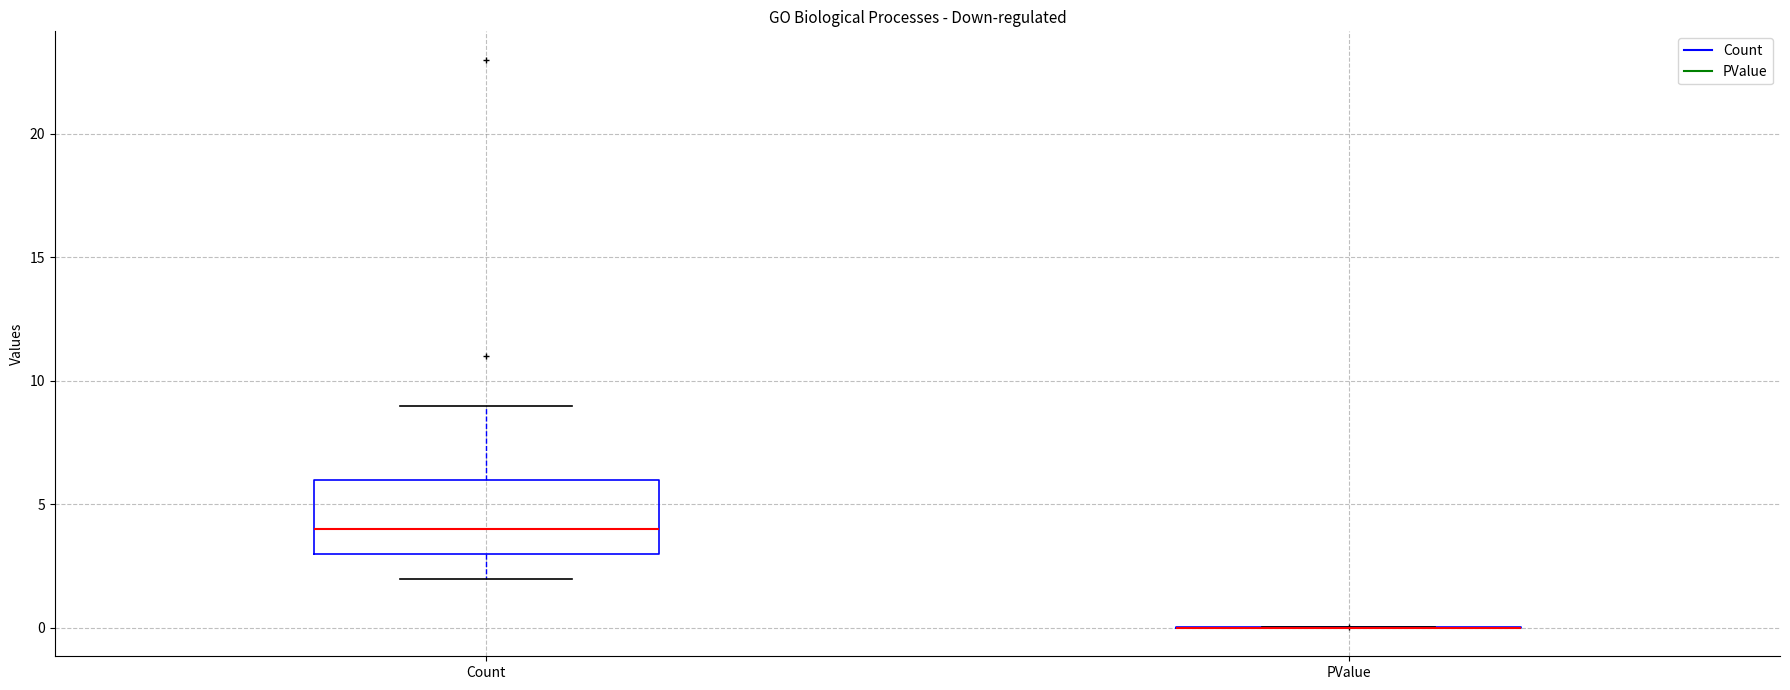

Comparing the boxes themselves (not the whiskers), which one is the tallest?

Count